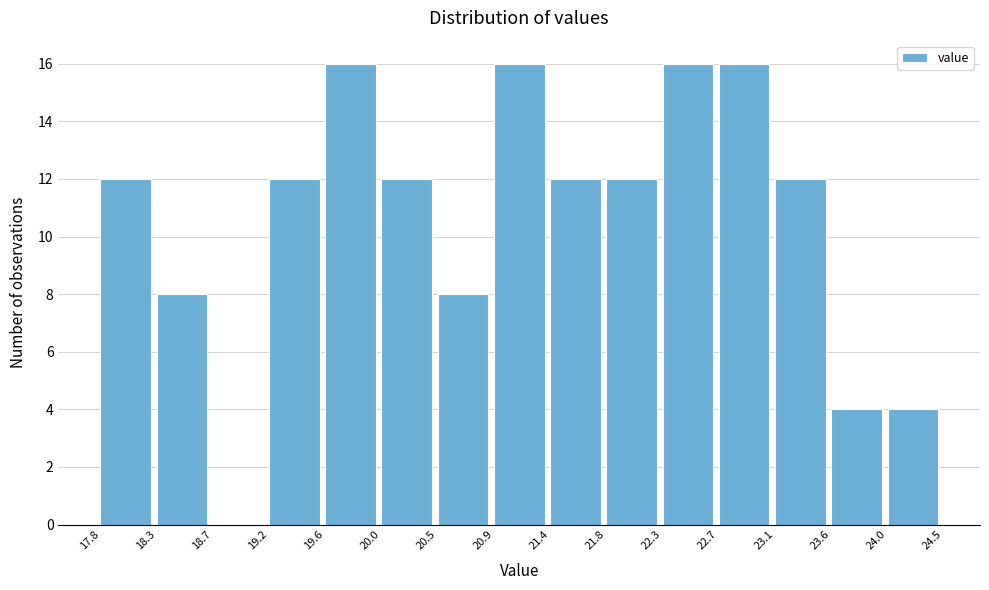

Reading left to right, transcribe this chart: for each bar, give the range it covers on the x-axis and its height. The values are not printed on the chart, so give them approximately, as read against the axis.

17.8 to 18.3: 12
18.3 to 18.7: 8
18.7 to 19.2: 0
19.2 to 19.6: 12
19.6 to 20.0: 16
20.0 to 20.5: 12
20.5 to 20.9: 8
20.9 to 21.4: 16
21.4 to 21.8: 12
21.8 to 22.3: 12
22.3 to 22.7: 16
22.7 to 23.1: 16
23.1 to 23.6: 12
23.6 to 24.0: 4
24.0 to 24.5: 4